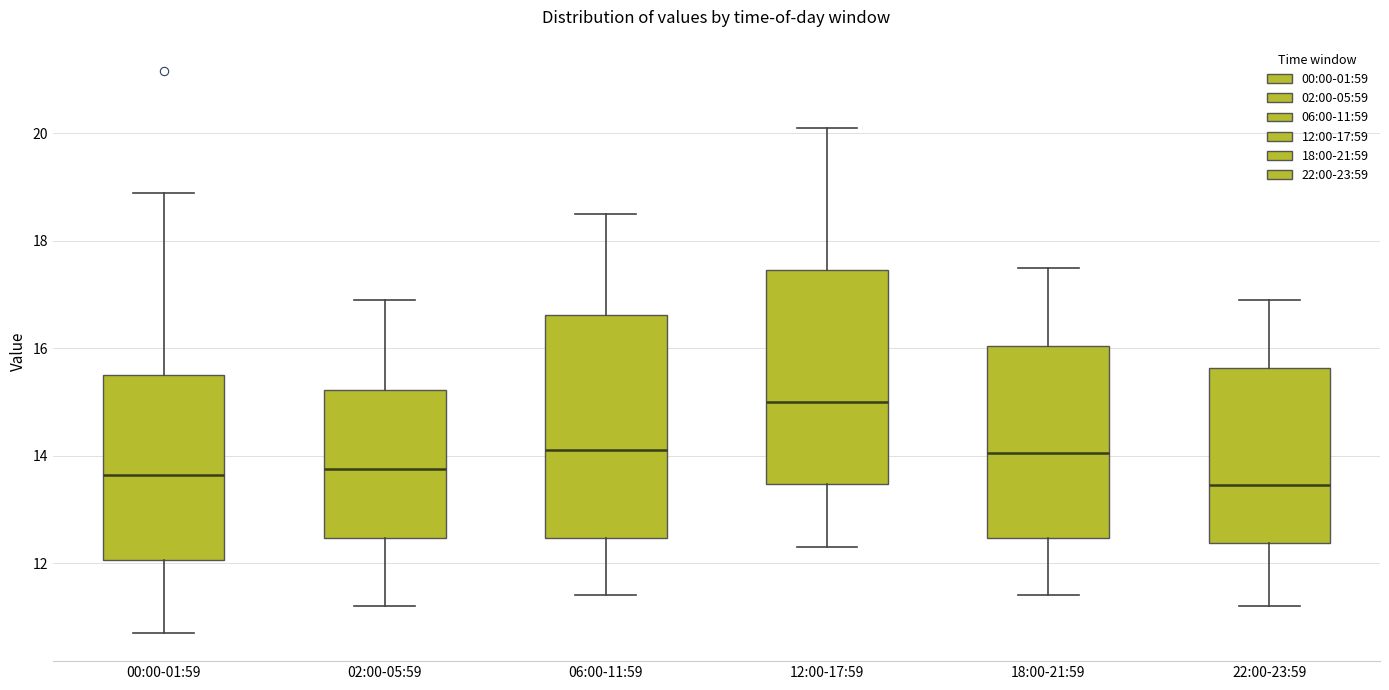

Which box's median line is the highest?

12:00-17:59